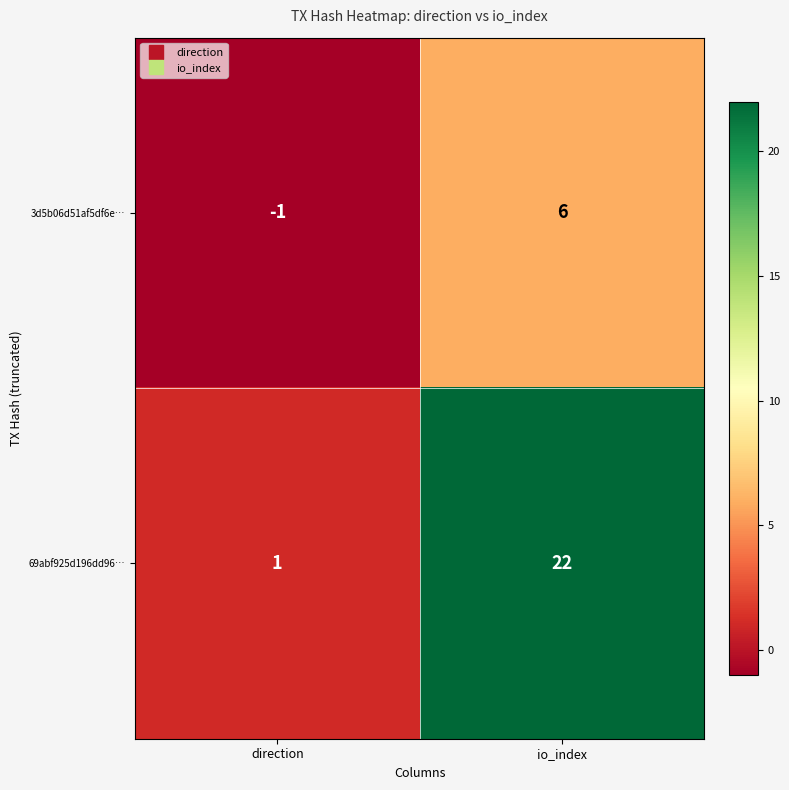

Rank the series at io_index from lowest to highest value.

3d5b06d51af5df6e…, 69abf925d196dd96…